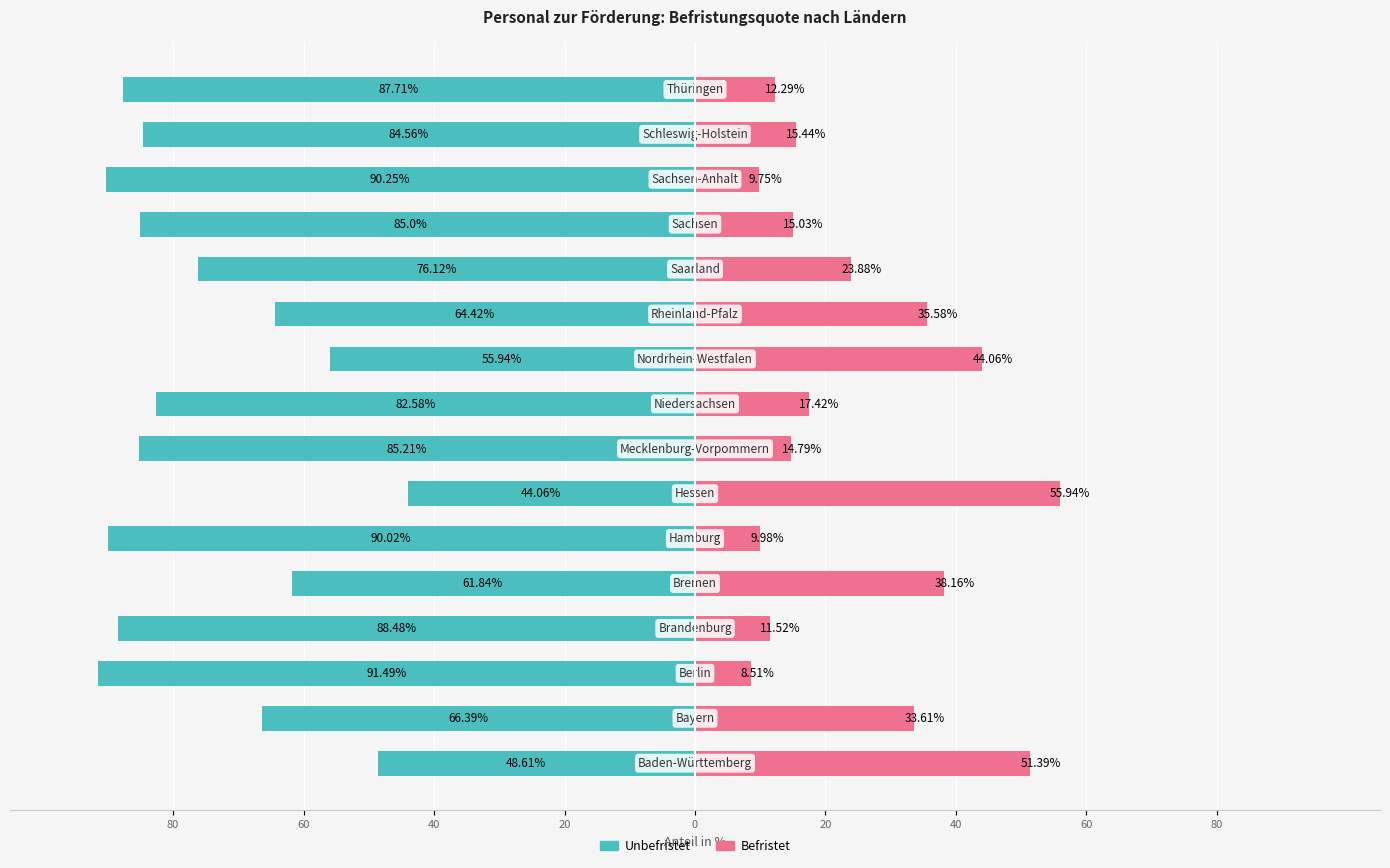

The value of Unbefristet at 0 is -23.1. True or false?

False